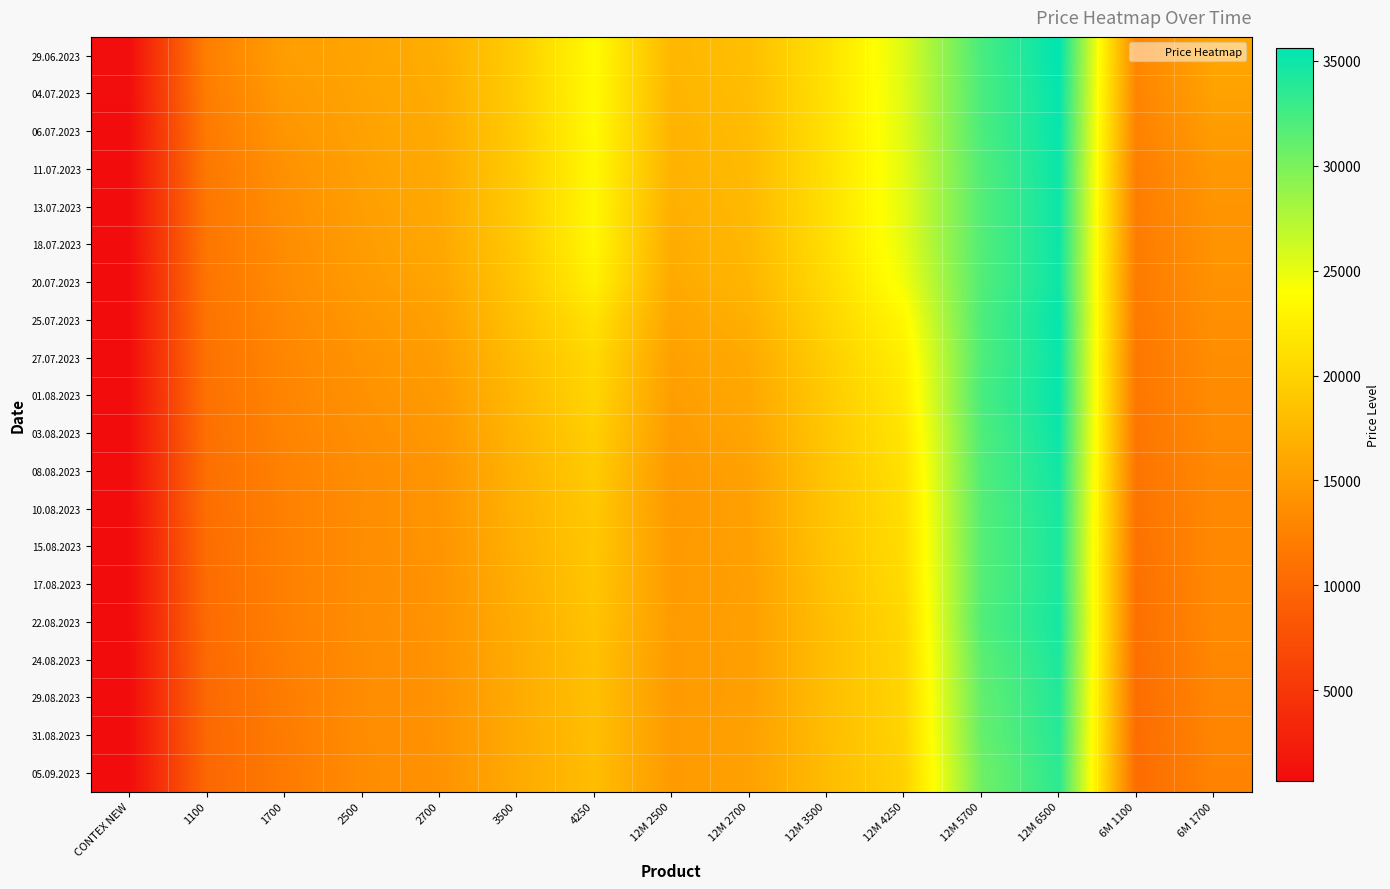

Reading left to right, transcribe all the data shown in this chart.

29.06.2023: CONTEX NEW=817	1100=12325	1700=15171	2500=15716	2700=16584	3500=19428	4250=23630	12M 2500=17427	12M 2700=18132	12M 3500=21290	12M 4250=25525	12M 5700=32267	12M 6500=35639	6M 1100=12967	6M 1700=15781
04.07.2023: CONTEX NEW=810	1100=12140	1700=14821	2500=15620	2700=16434	3500=19368	4250=23533	12M 2500=17268	12M 2700=17957	12M 3500=21250	12M 4250=25465	12M 5700=32189	12M 6500=35400	6M 1100=12838	6M 1700=15510
06.07.2023: CONTEX NEW=800	1100=11883	1700=14398	2500=15493	2700=16325	3500=19273	4250=23520	12M 2500=17105	12M 2700=17848	12M 3500=21205	12M 4250=25385	12M 5700=32161	12M 6500=35322	6M 1100=12579	6M 1700=15019
11.07.2023: CONTEX NEW=791	1100=11654	1700=13994	2500=15382	2700=16223	3500=19220	4250=23365	12M 2500=16998	12M 2700=17741	12M 3500=21170	12M 4250=25240	12M 5700=31878	12M 6500=35139	6M 1100=12306	6M 1700=14569
13.07.2023: CONTEX NEW=784	1100=11527	1700=13775	2500=15191	2700=16159	3500=19193	4250=23295	12M 2500=16734	12M 2700=17645	12M 3500=21125	12M 4250=25200	12M 5700=31792	12M 6500=35047	6M 1100=12160	6M 1700=14319
18.07.2023: CONTEX NEW=777	1100=11444	1700=13579	2500=15027	2700=16018	3500=19053	4250=23210	12M 2500=16416	12M 2700=17539	12M 3500=20963	12M 4250=25143	12M 5700=31825	12M 6500=35072	6M 1100=12040	6M 1700=14165
20.07.2023: CONTEX NEW=767	1100=11342	1700=13500	2500=14859	2700=15855	3500=18798	4250=22665	12M 2500=16166	12M 2700=17355	12M 3500=20648	12M 4250=24558	12M 5700=31847	12M 6500=34994	6M 1100=11940	6M 1700=14104
25.07.2023: CONTEX NEW=745	1100=11148	1700=13227	2500=14518	2700=15391	3500=18373	4250=21335	12M 2500=15711	12M 2700=16750	12M 3500=20100	12M 4250=23373	12M 5700=32094	12M 6500=35383	6M 1100=11752	6M 1700=13848
27.07.2023: CONTEX NEW=727	1100=11020	1700=13002	2500=14218	2700=15132	3500=17883	4250=20530	12M 2500=15355	12M 2700=16300	12M 3500=19498	12M 4250=22575	12M 5700=31967	12M 6500=35183	6M 1100=11575	6M 1700=13641
01.08.2023: CONTEX NEW=717	1100=10990	1700=12910	2500=14015	2700=14828	3500=17619	4250=20197	12M 2500=15135	12M 2700=16025	12M 3500=19197	12M 4250=22092	12M 5700=32294	12M 6500=35353	6M 1100=11540	6M 1700=13505
03.08.2023: CONTEX NEW=707	1100=10809	1700=12786	2500=13782	2700=14598	3500=17253	4250=19618	12M 2500=14907	12M 2700=15755	12M 3500=18893	12M 4250=21678	12M 5700=31950	12M 6500=35086	6M 1100=11352	6M 1700=13400
08.08.2023: CONTEX NEW=697	1100=10727	1700=12568	2500=13641	2700=14361	3500=17053	4250=19293	12M 2500=14725	12M 2700=15475	12M 3500=18700	12M 4250=21253	12M 5700=31883	12M 6500=34825	6M 1100=11273	6M 1700=13230
10.08.2023: CONTEX NEW=693	1100=10643	1700=12507	2500=13600	2700=14343	3500=16933	4250=19035	12M 2500=14658	12M 2700=15418	12M 3500=18610	12M 4250=21025	12M 5700=31733	12M 6500=34561	6M 1100=11150	6M 1700=13218
15.08.2023: CONTEX NEW=691	1100=10498	1700=12466	2500=13607	2700=14280	3500=16805	4250=18895	12M 2500=14875	12M 2700=15348	12M 3500=18520	12M 4250=20895	12M 5700=31678	12M 6500=34456	6M 1100=10982	6M 1700=13236
17.08.2023: CONTEX NEW=687	1100=10395	1700=12443	2500=13589	2700=14203	3500=16640	4250=18765	12M 2500=14855	12M 2700=15235	12M 3500=18315	12M 4250=20755	12M 5700=31639	12M 6500=34439	6M 1100=10868	6M 1700=13220
22.08.2023: CONTEX NEW=683	1100=10320	1700=12425	2500=13633	2700=14244	3500=16461	4250=18556	12M 2500=14965	12M 2700=15303	12M 3500=18025	12M 4250=20389	12M 5700=31888	12M 6500=34647	6M 1100=10808	6M 1700=13203
24.08.2023: CONTEX NEW=679	1100=10163	1700=12283	2500=13545	2700=14205	3500=16373	4250=18325	12M 2500=14866	12M 2700=15295	12M 3500=18038	12M 4250=20290	12M 5700=31408	12M 6500=34333	6M 1100=10658	6M 1700=13075
29.08.2023: CONTEX NEW=677	1100=10096	1700=12152	2500=13541	2700=14185	3500=16348	4250=18235	12M 2500=14882	12M 2700=15290	12M 3500=18008	12M 4250=20183	12M 5700=31117	12M 6500=34067	6M 1100=10577	6M 1700=12981
31.08.2023: CONTEX NEW=675	1100=9998	1700=12036	2500=13541	2700=14164	3500=16298	4250=18160	12M 2500=14891	12M 2700=15459	12M 3500=17945	12M 4250=20123	12M 5700=30956	12M 6500=33894	6M 1100=10477	6M 1700=12893
05.09.2023: CONTEX NEW=671	1100=9932	1700=11911	2500=13525	2700=14102	3500=16223	4250=18003	12M 2500=14850	12M 2700=15455	12M 3500=17853	12M 4250=19840	12M 5700=30528	12M 6500=33594	6M 1100=10411	6M 1700=12743